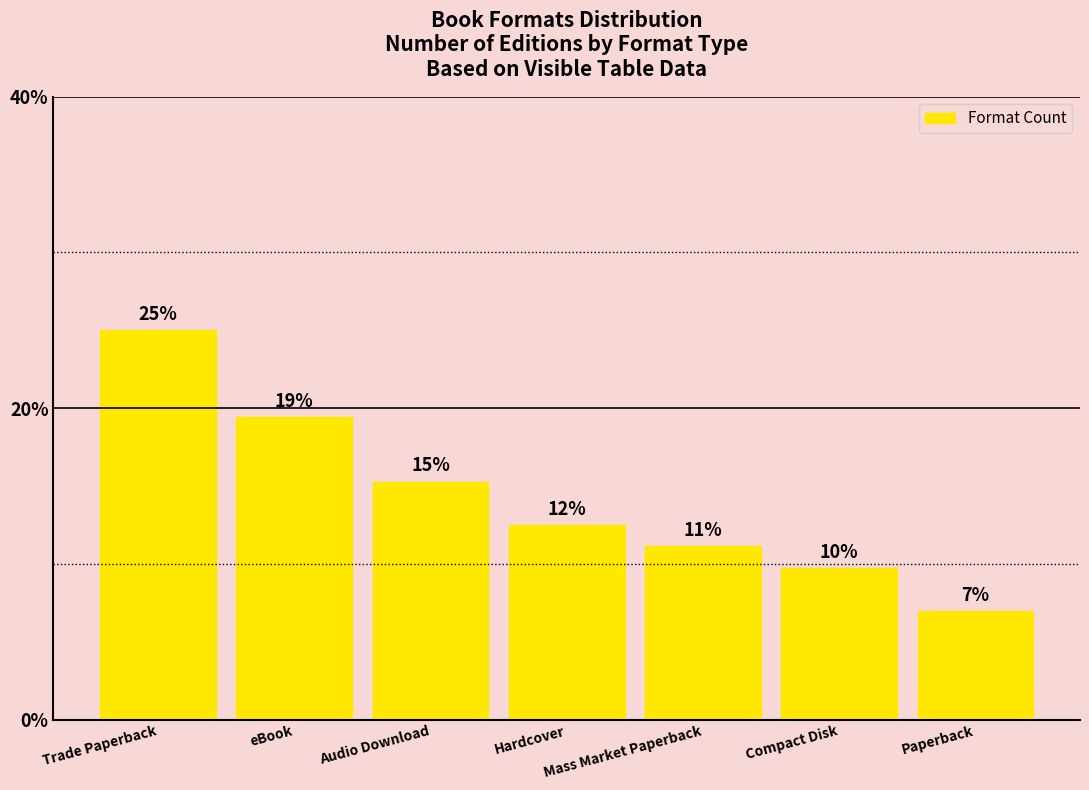

The chart shows a value of 3.1 at Compact Disk. True or false?

False